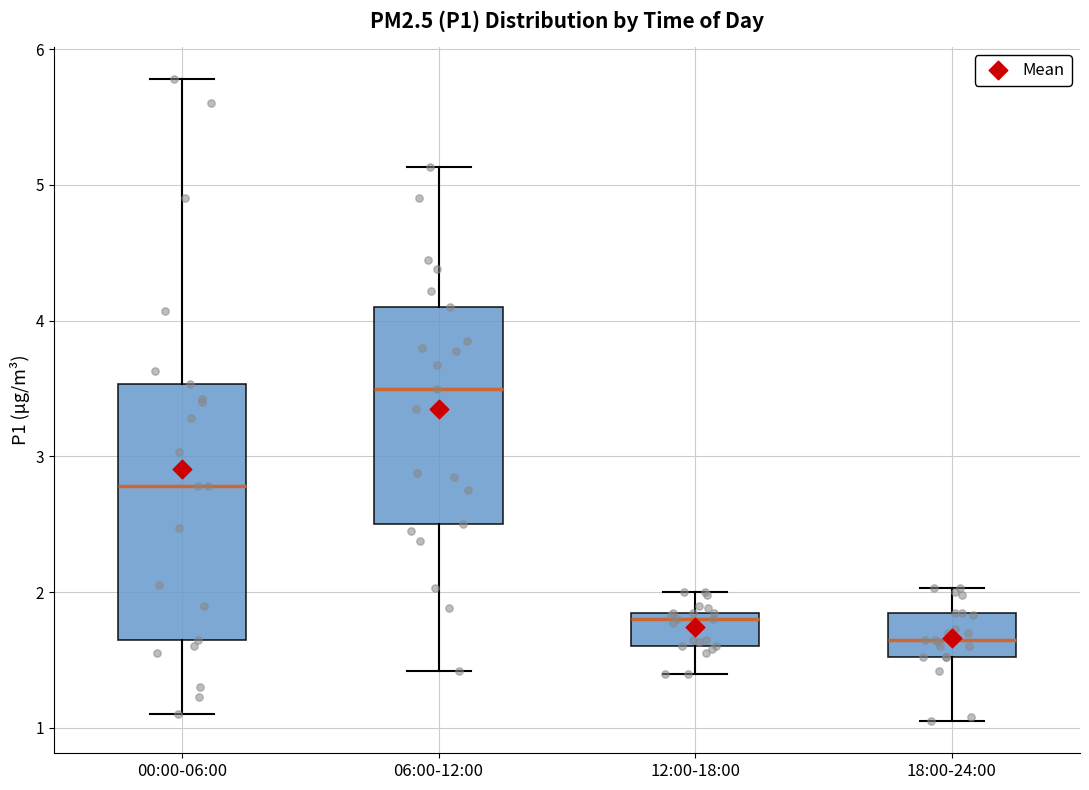

Where is the upper edge of the box for 06:00-12:00 on the y-axis? The values are not printed on the chart, so give them approximately, as read against the axis.

4.1